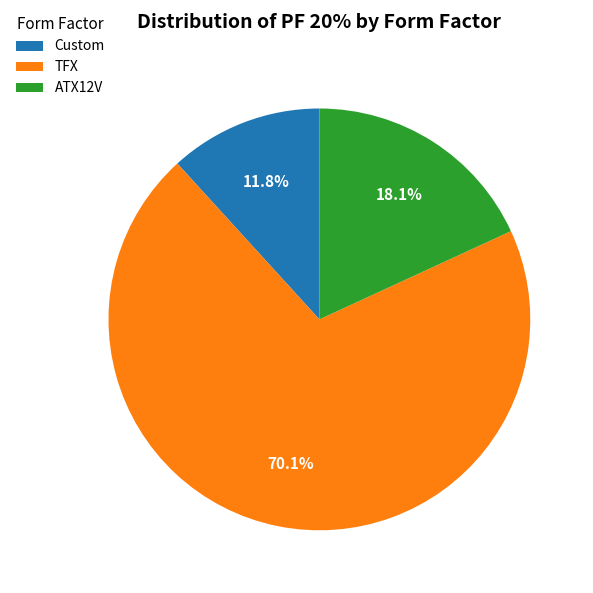

Which slice is the largest?

TFX